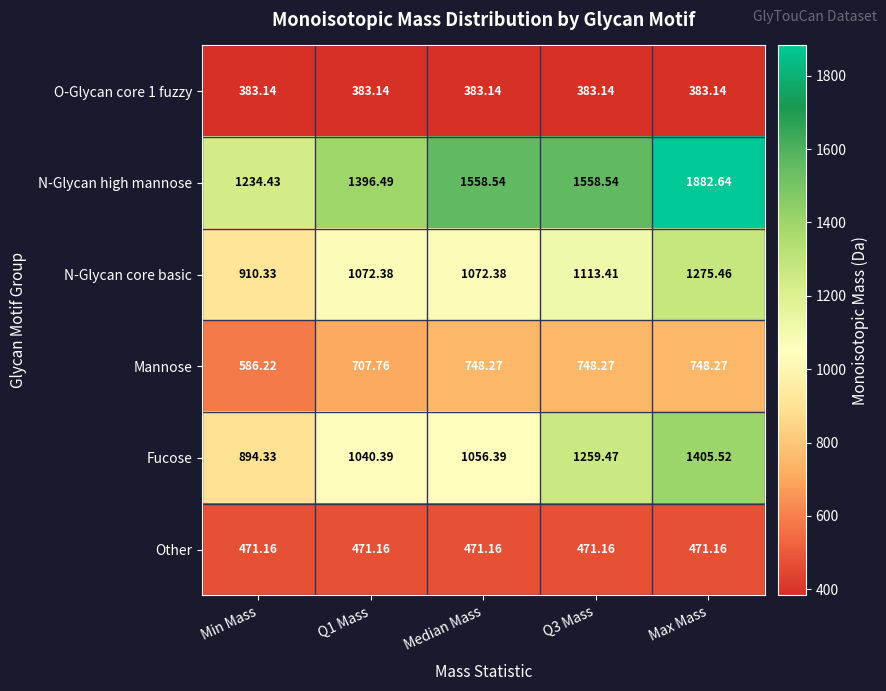

Which series has the largest total across all categories?

N-Glycan high mannose